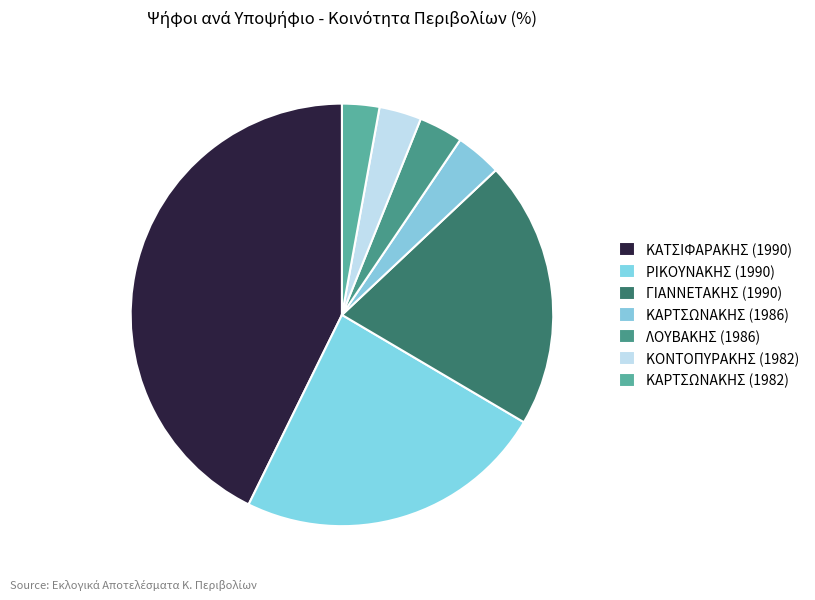

Is ΚΑΡΤΣΩΝΑΚΗΣ (1982) the majority of the pie?

No